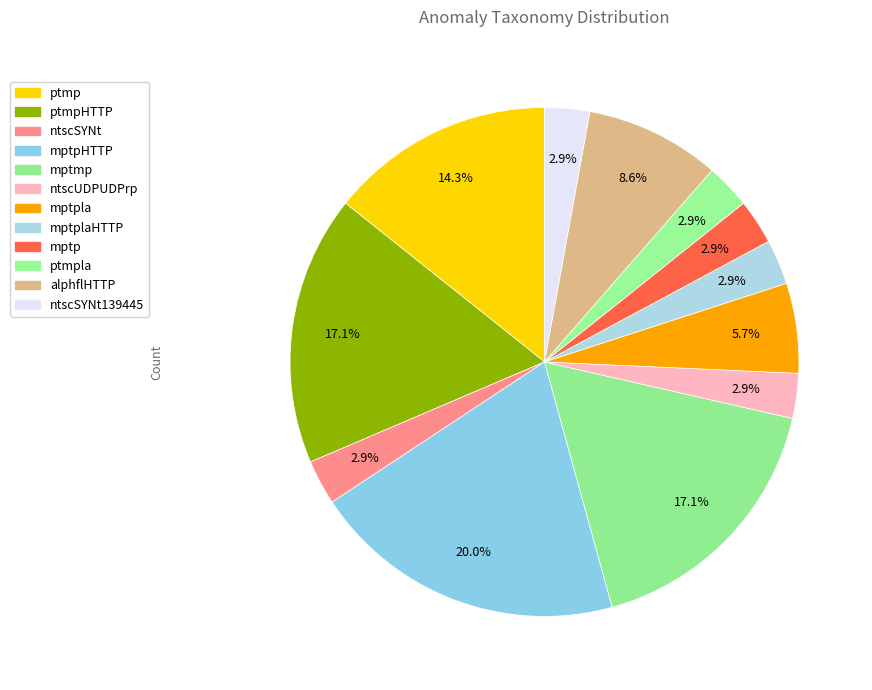

How many slices are in this pie chart?

12